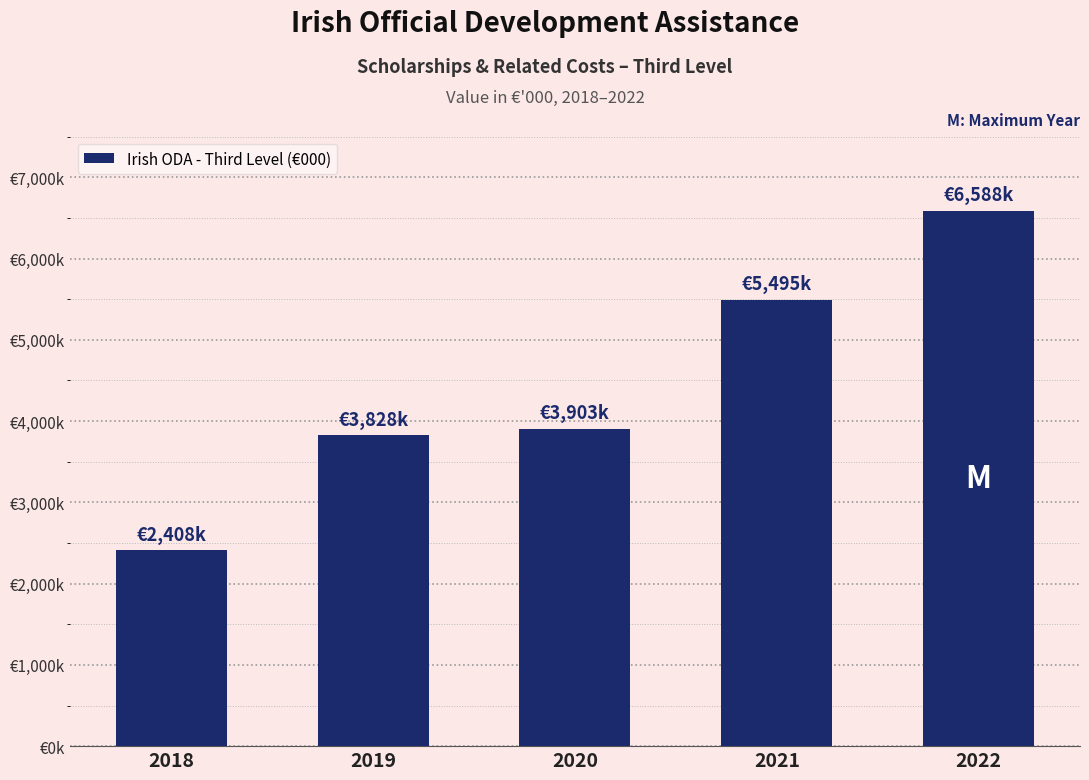

Does the chart contain any negative values?

No